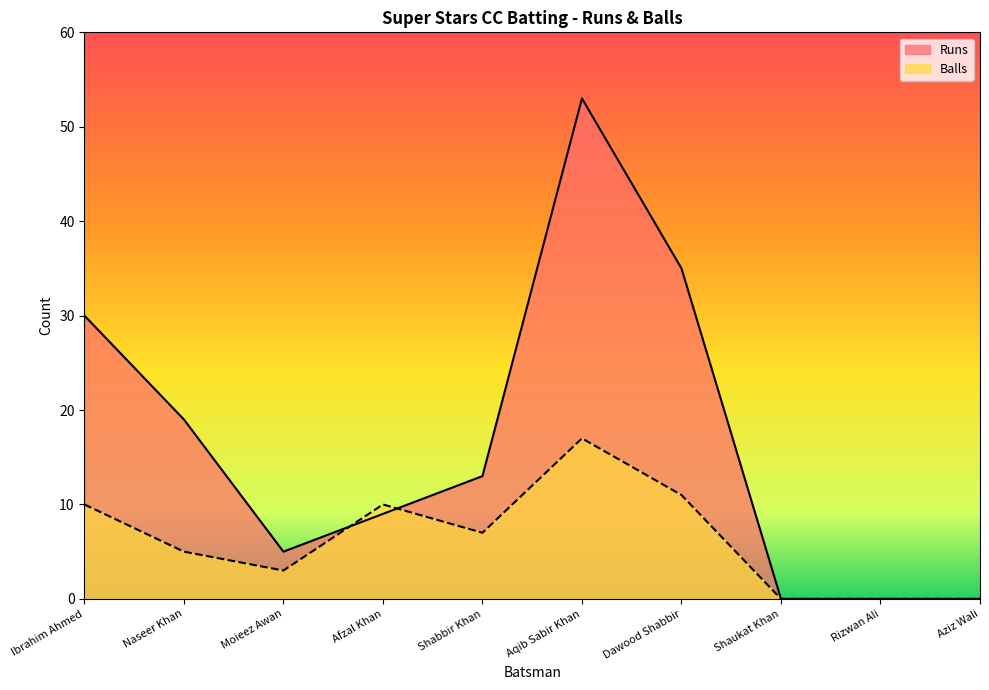

What are all the series names shown in the legend?

Runs, Balls